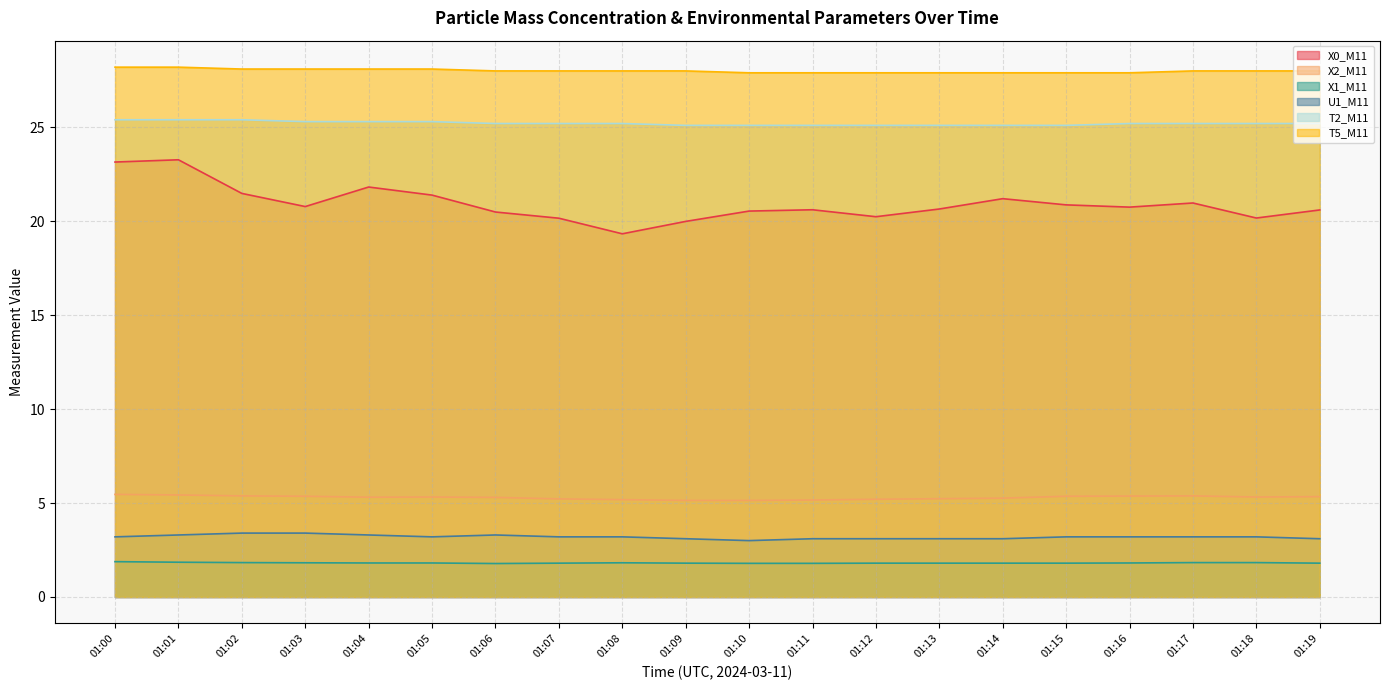

At how many categories does at least one series exceed 24?

20